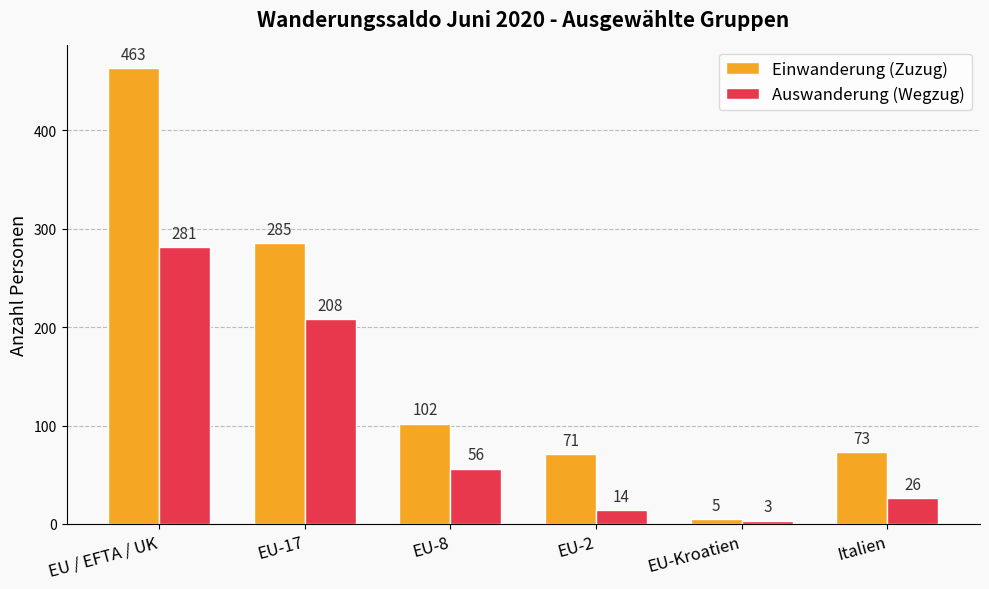

Reading right to left, extract all data points from this chart.

Einwanderung (Zuzug): 73	5	71	102	285	463
Auswanderung (Wegzug): 26	3	14	56	208	281